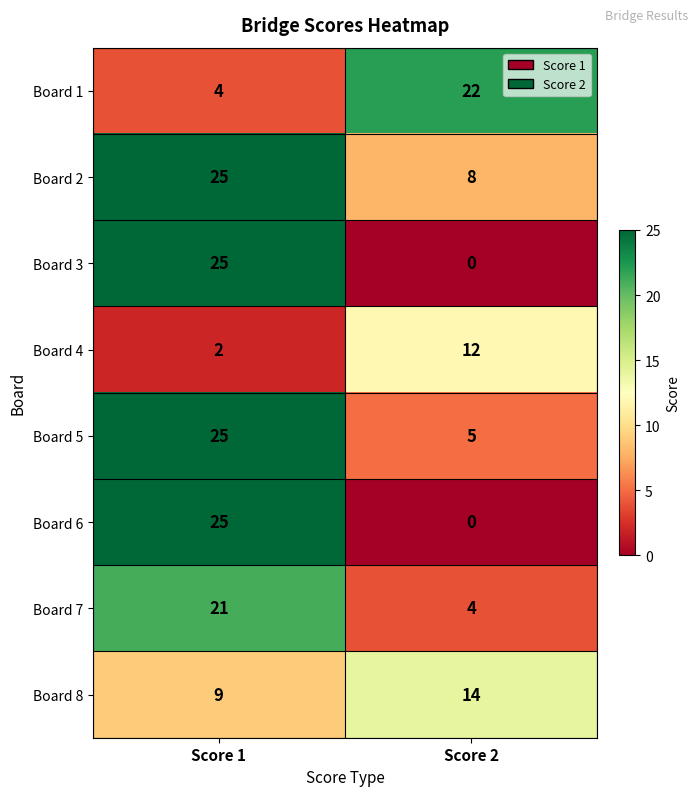

What is the difference between the highest and lowest values at Score 2?

22